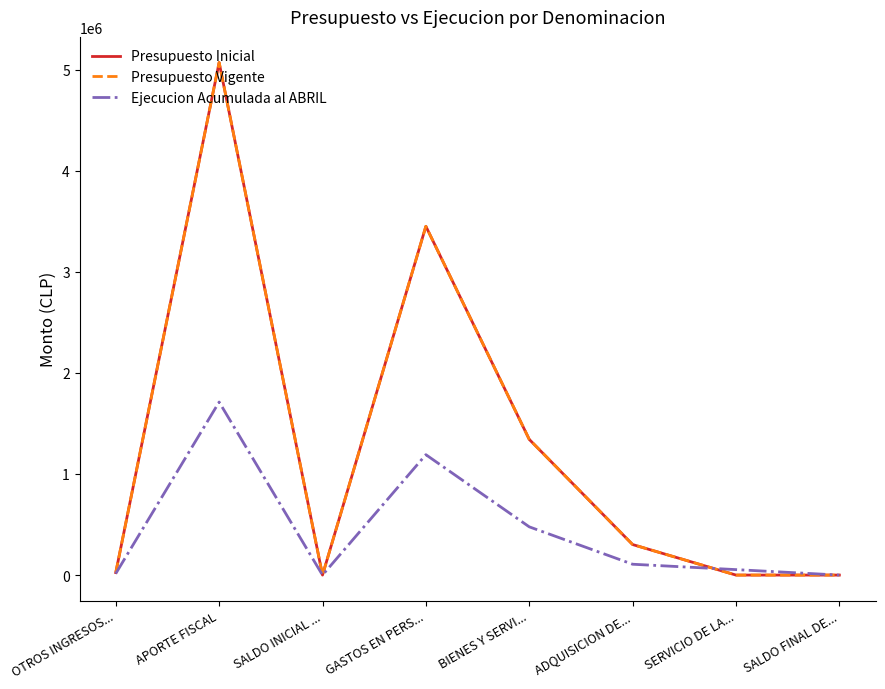

What value does the Presupuesto Vigente series have at APORTE FISCAL?

5069985